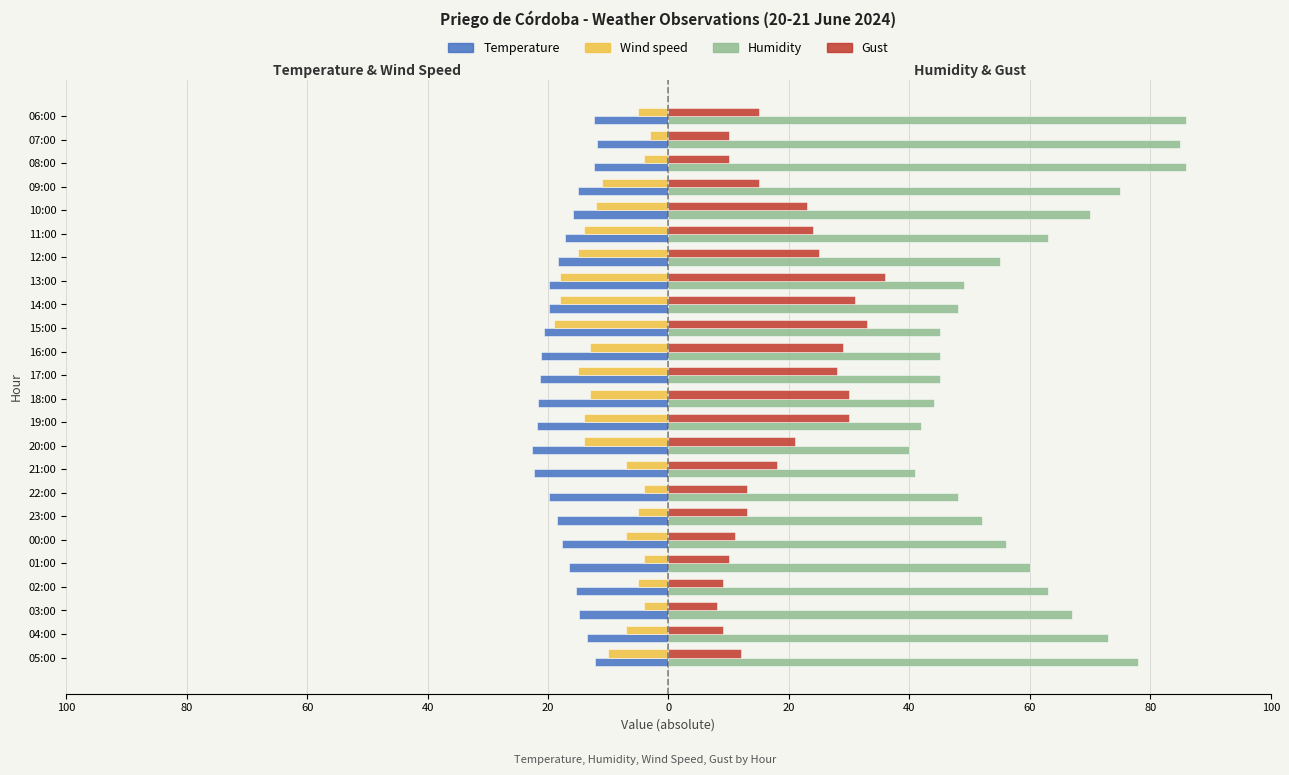

What are all the series names shown in the legend?

Temperature, Wind speed, Humidity, Gust